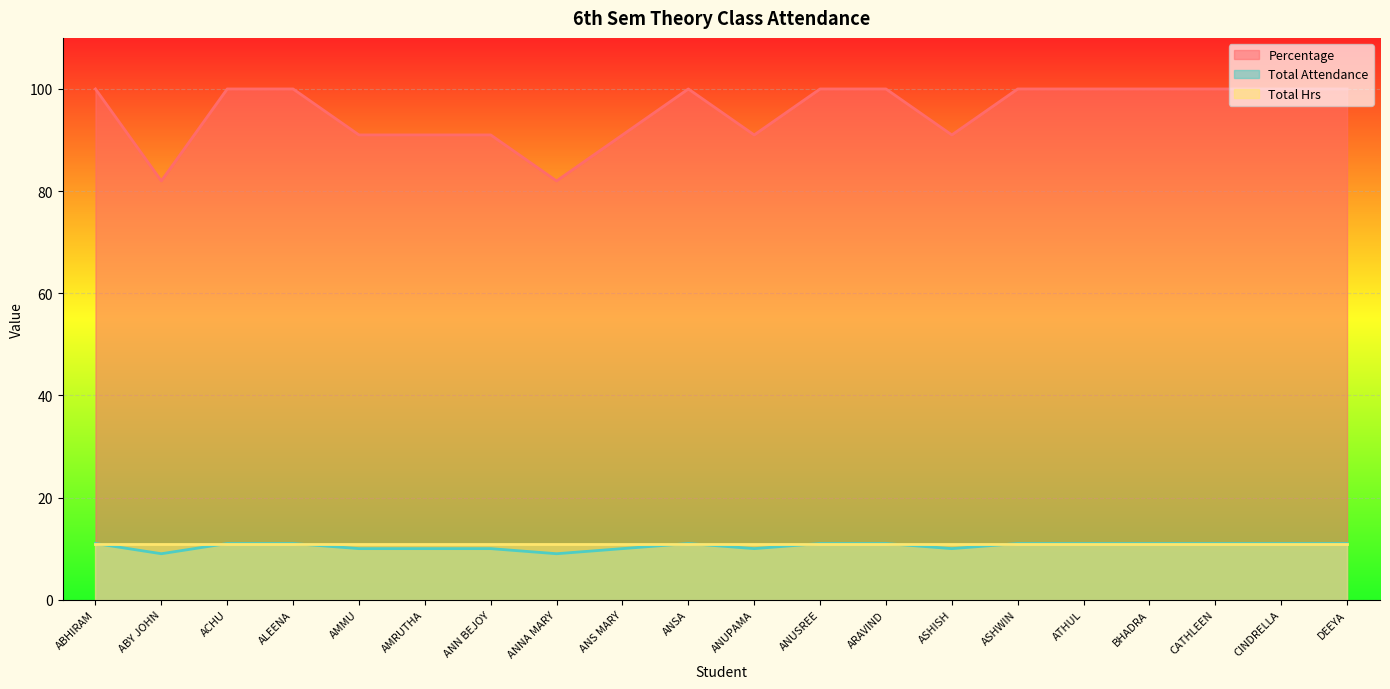

List the labels in order of Total Attendance value, largest first.

ABHIRAM, ACHU, ALEENA, ANSA, ANUSREE, ARAVIND, ASHWIN, ATHUL, BHADRA, CATHLEEN, CINDRELLA, DEEYA, AMMU, AMRUTHA, ANN BEJOY, ANS MARY, ANUPAMA, ASHISH, ABY JOHN, ANNA MARY